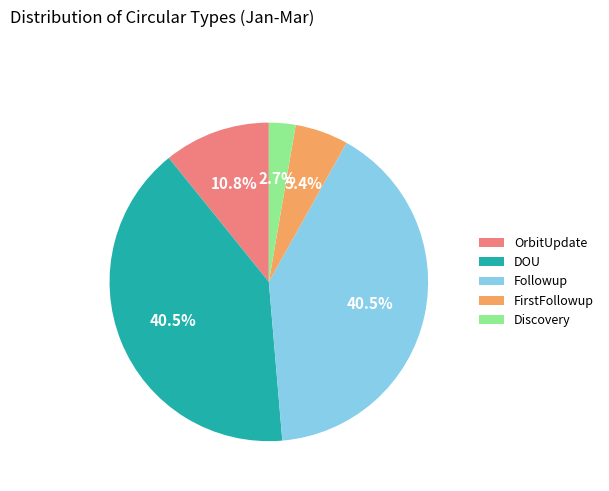

What is the smallest slice in the pie chart?

Discovery